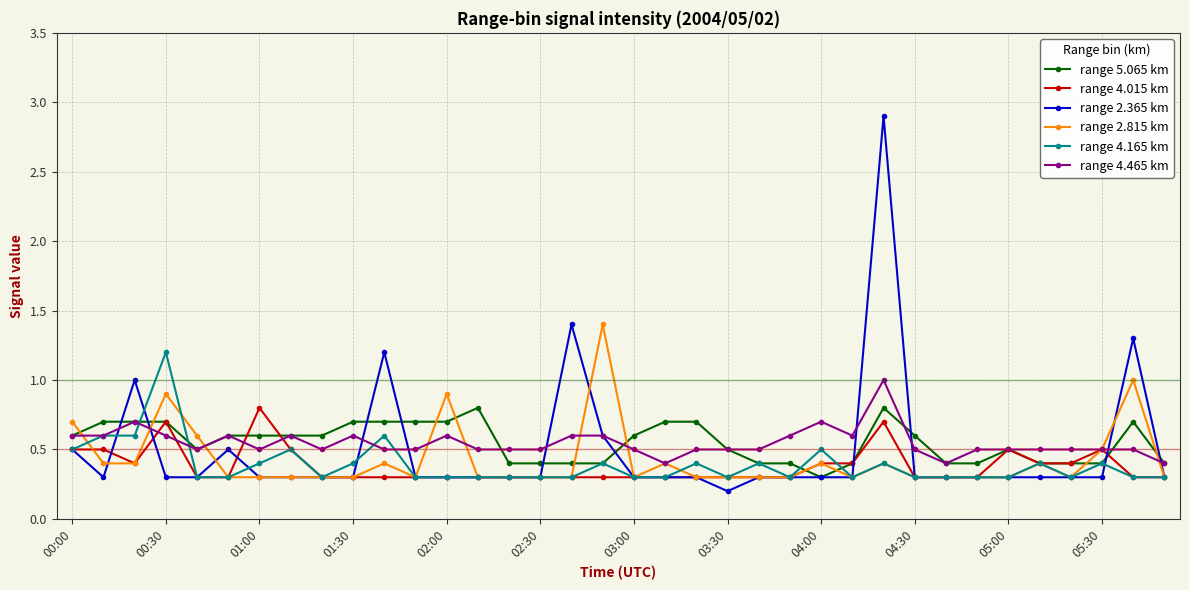

What is the value of the range 2.815 km point at the 33rd from the left?

0.3